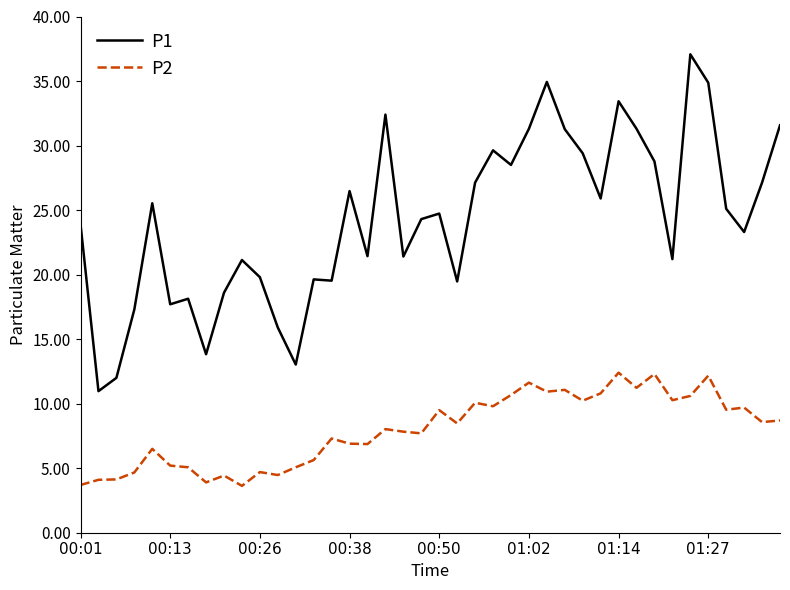

Which series has the widest spread of values?

P1